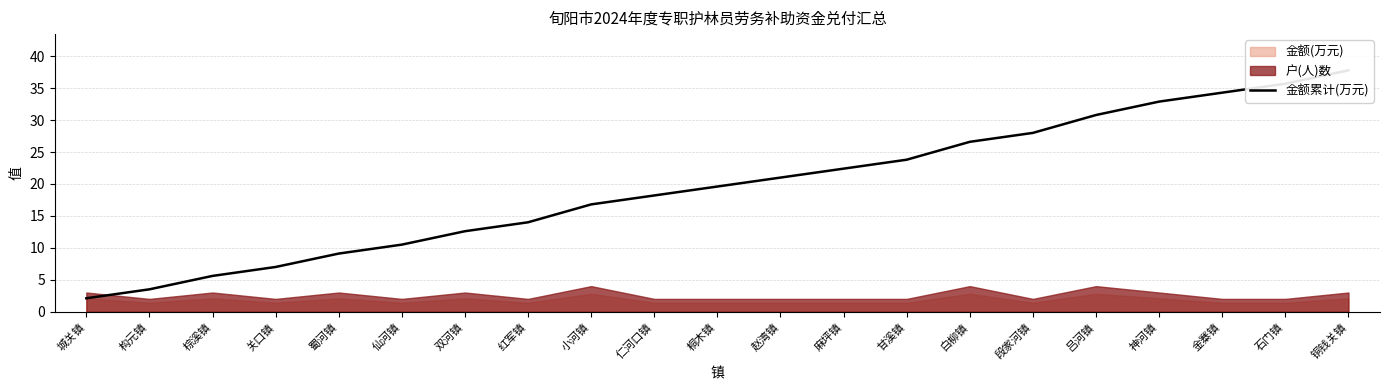

Is it true that the value at 蜀河镇 is 9.1?

True